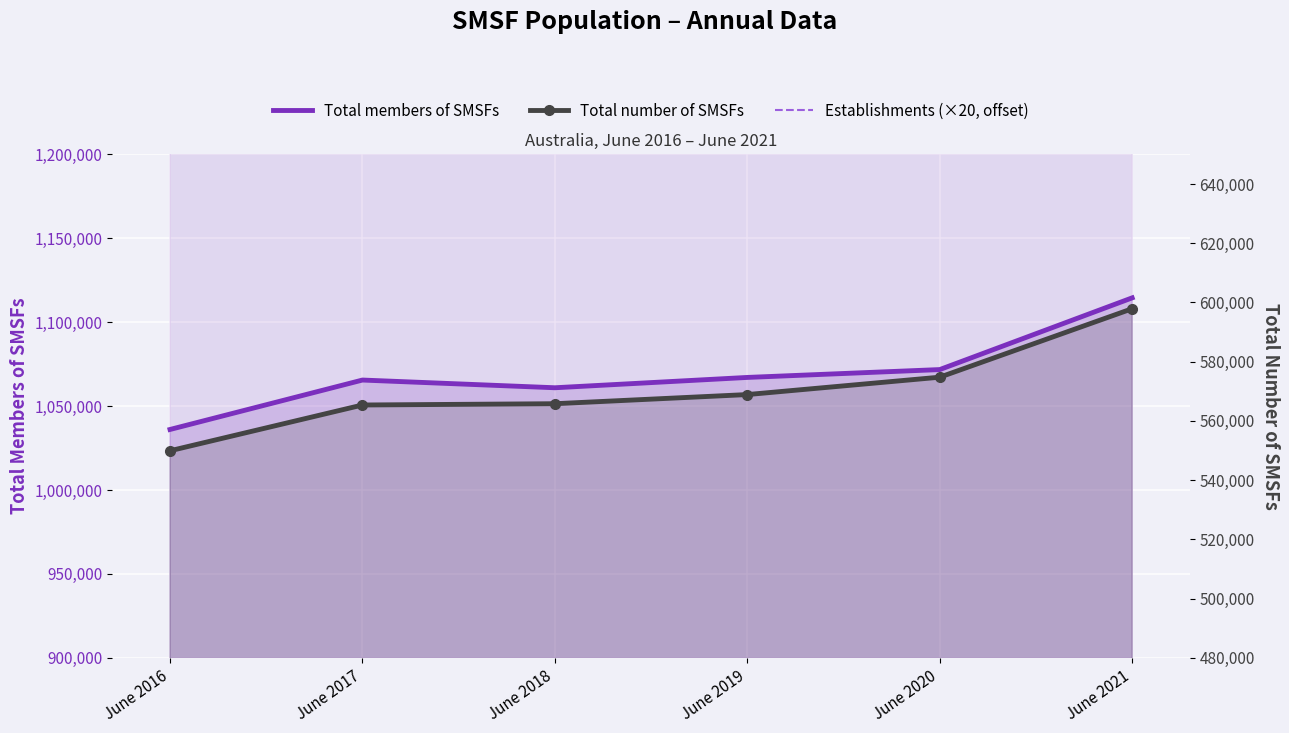

Rank the series by their maximum value, from lowest to highest.

Total number of SMSFs, Total members of SMSFs, Establishments (×20, offset)